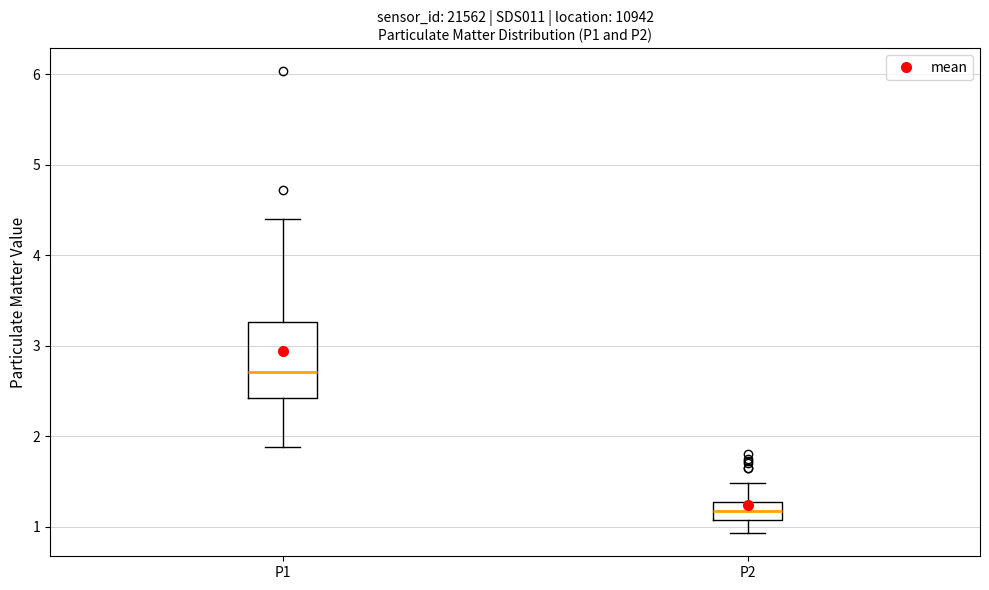

Reading left to right, transcribe this box plot: for each box, give where its median line is, the range the box spans, and where its two whiskers end, as read against the y-axis. The values are not printed on the chart, so give them approximately, as read against the axis.

P1: median 2.7, box 2.4 to 3.3, whiskers 1.9 to 4.4
P2: median 1.2, box 1.1 to 1.3, whiskers 0.9 to 1.5